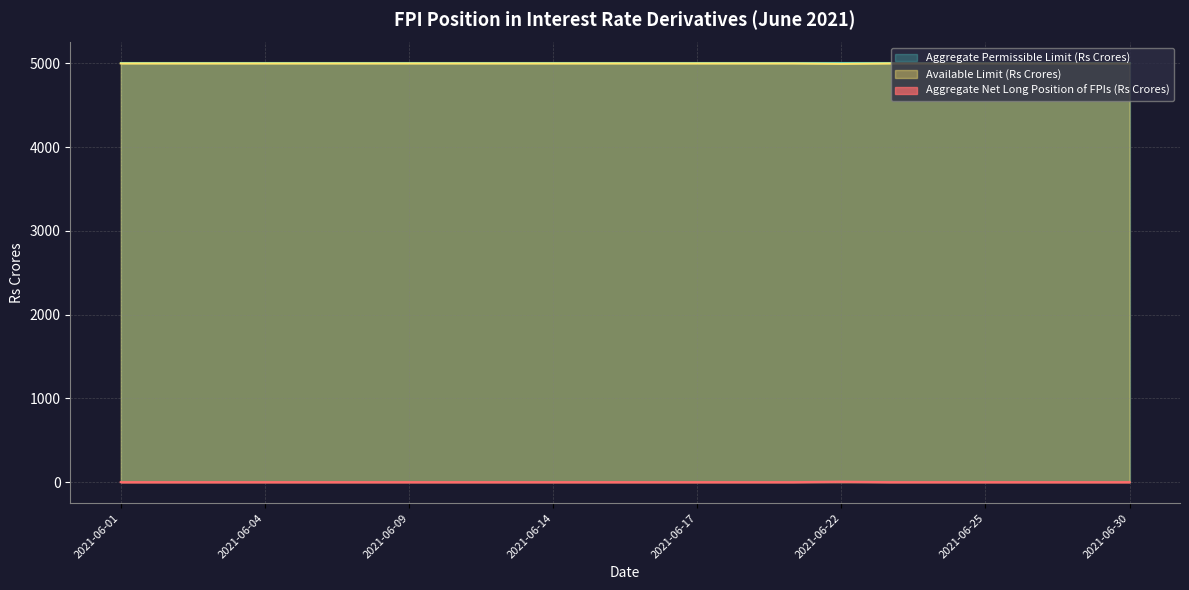

Is the value of Aggregate Net Long Position of FPIs (Rs Crores) at 2021-06-22 greater than the value of Available Limit (Rs Crores) at 2021-06-03?

No